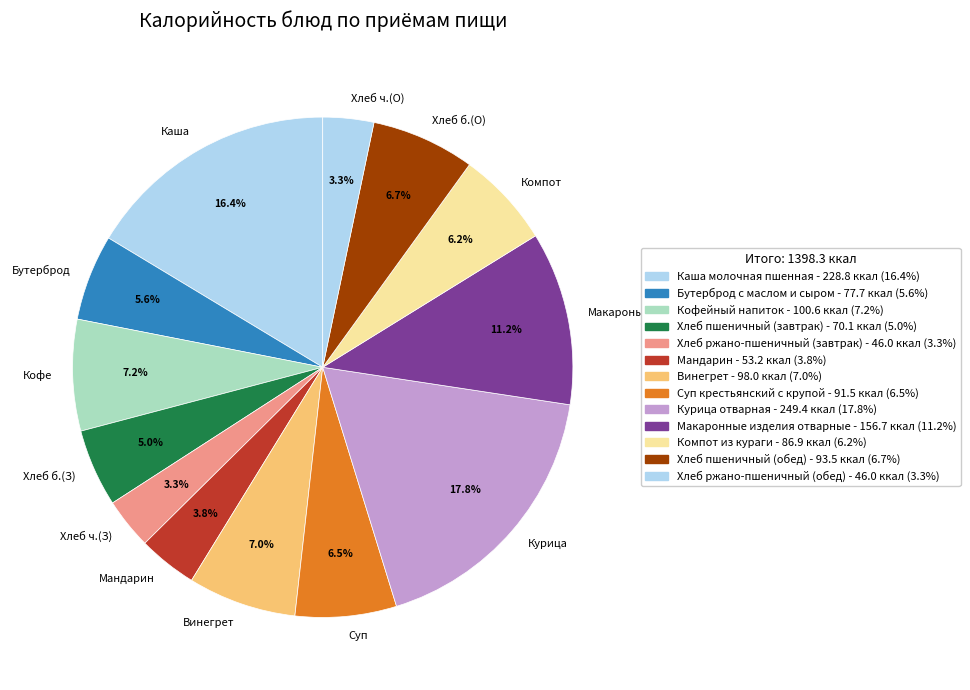

Which category has the biggest portion of the pie?

Курица